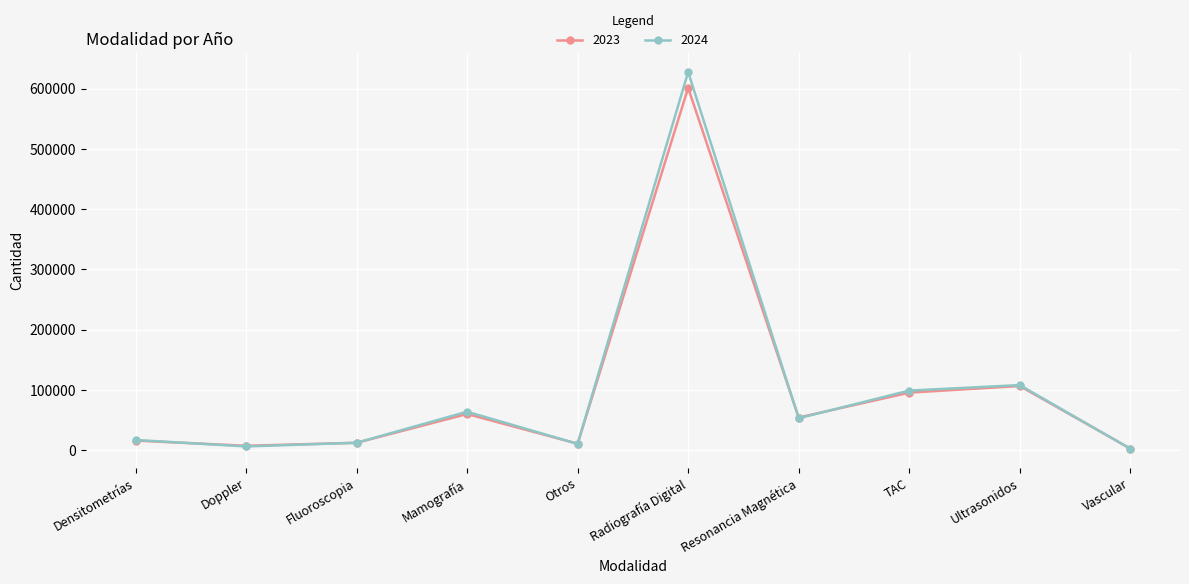

The value of 2023 at Radiografía Digital is 256764. True or false?

False